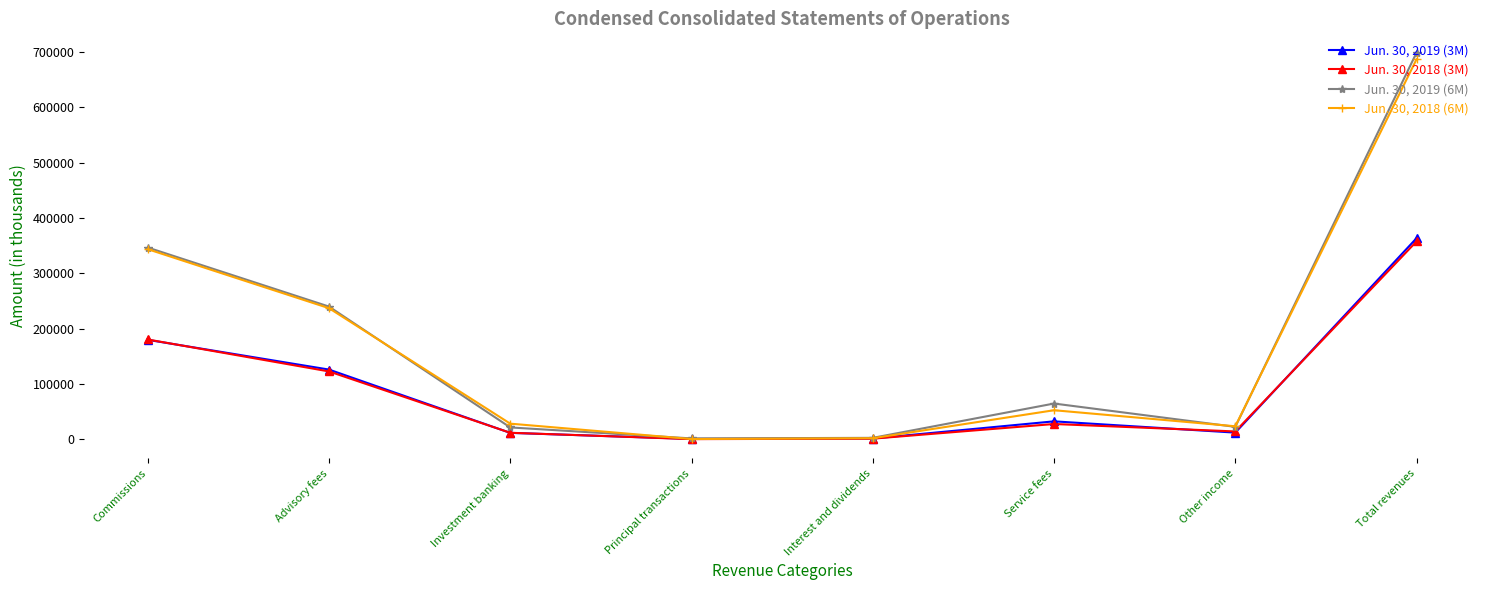

The Jun. 30, 2019 (3M) series shows 179752 at Commissions. True or false?

True